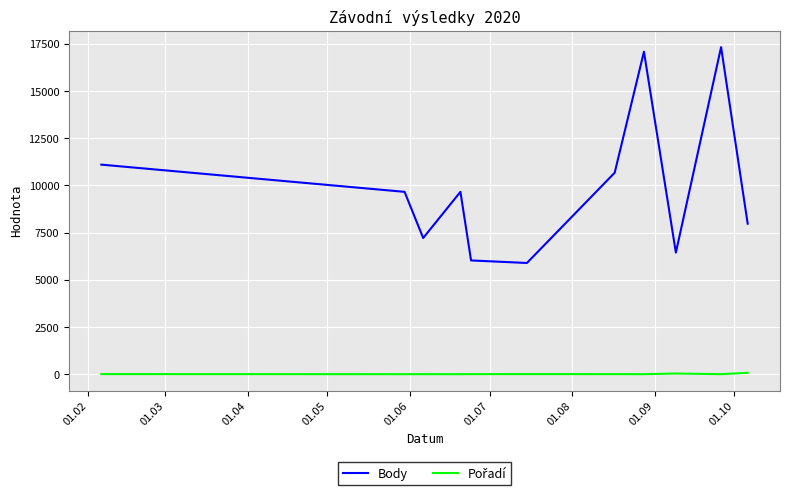

Which series has the largest range (max minus min)?

Body